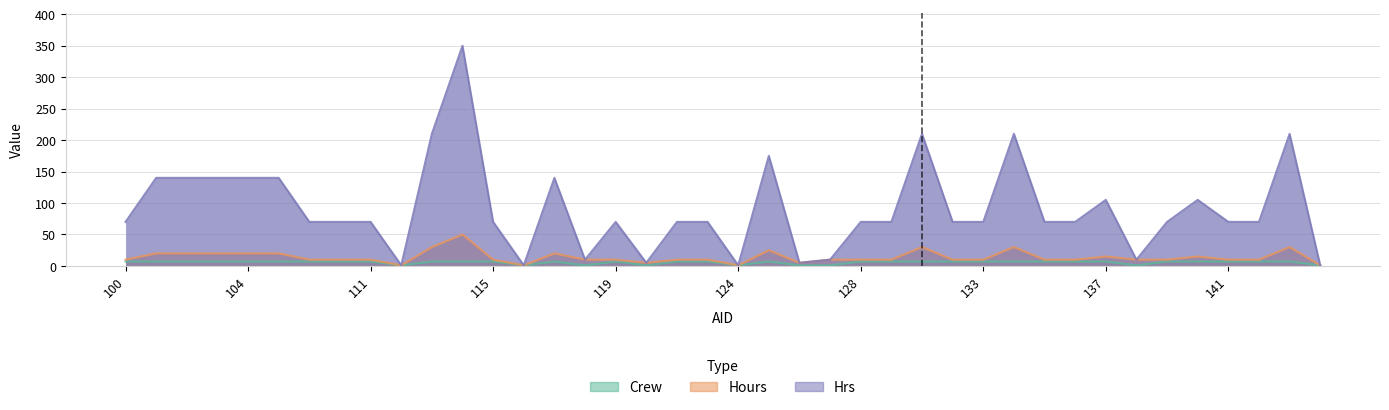

What is the total value across all series at 115?

87